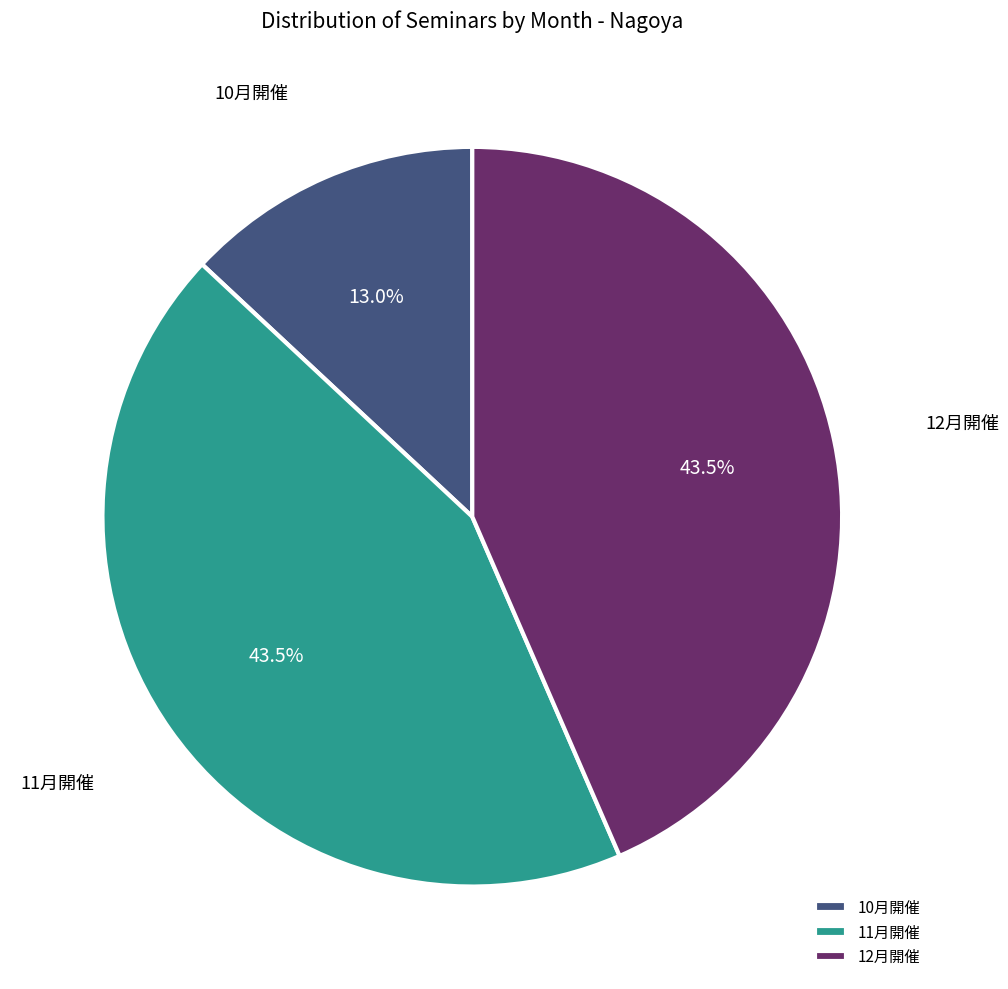

Is there any slice that represents more than half of the pie?

No